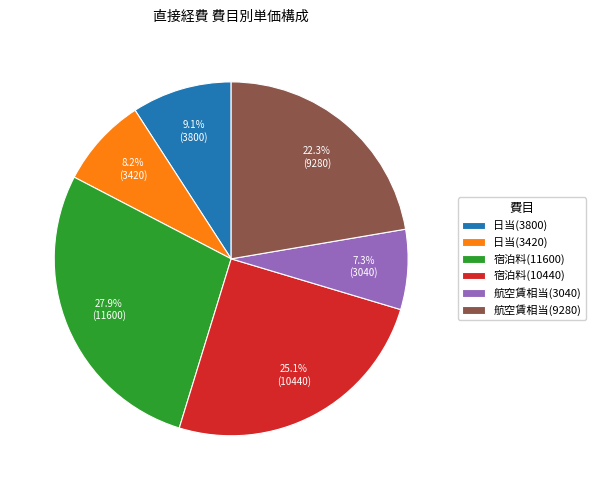

What portion of the pie excludes 宿泊料(11600)?

72.1%